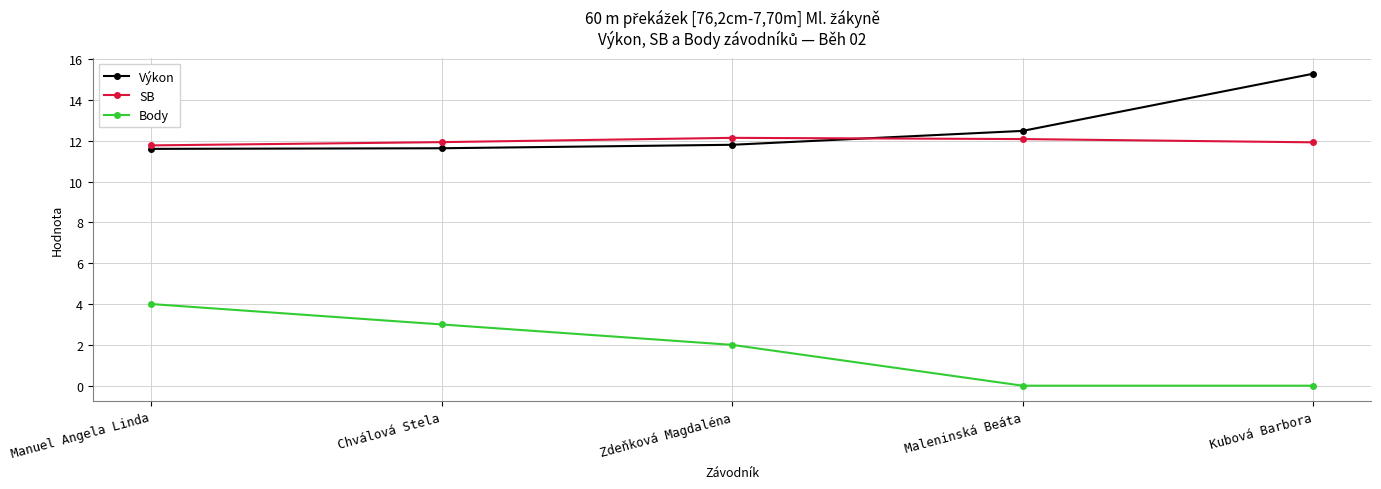

How many data points does each series have?

5